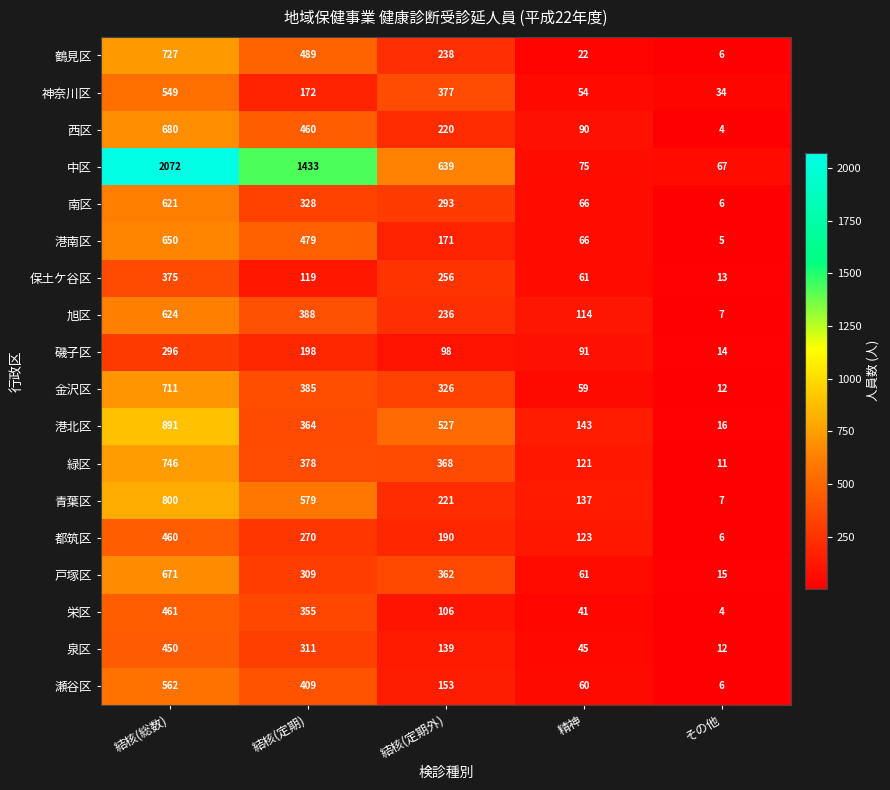

Which label corresponds to the smallest value in the chart?

その他